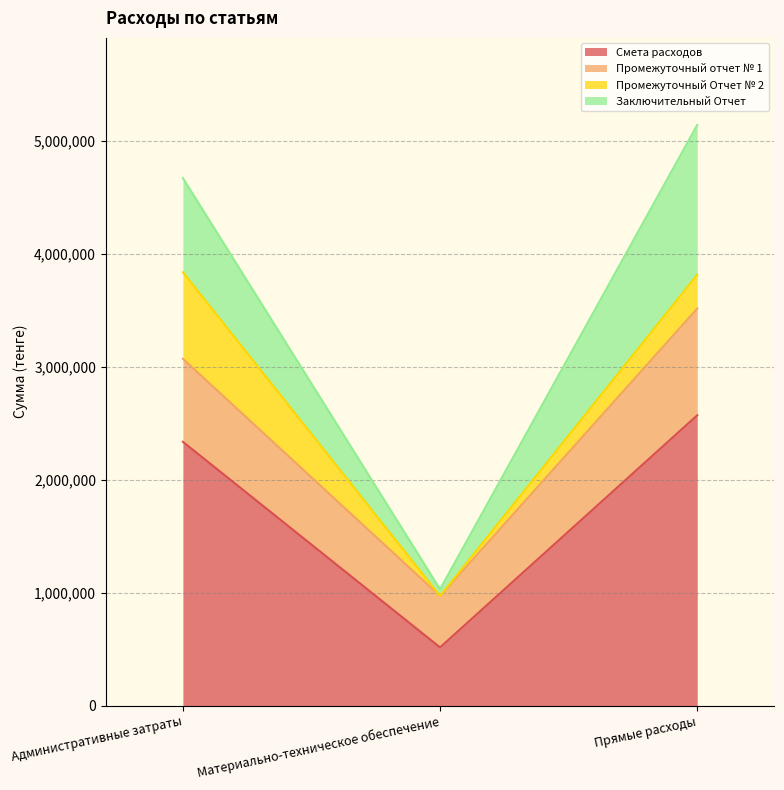

List the series in order of their peak value, highest first.

Смета расходов, Заключительный Отчет, Промежуточный отчет № 1, Промежуточный Отчет № 2